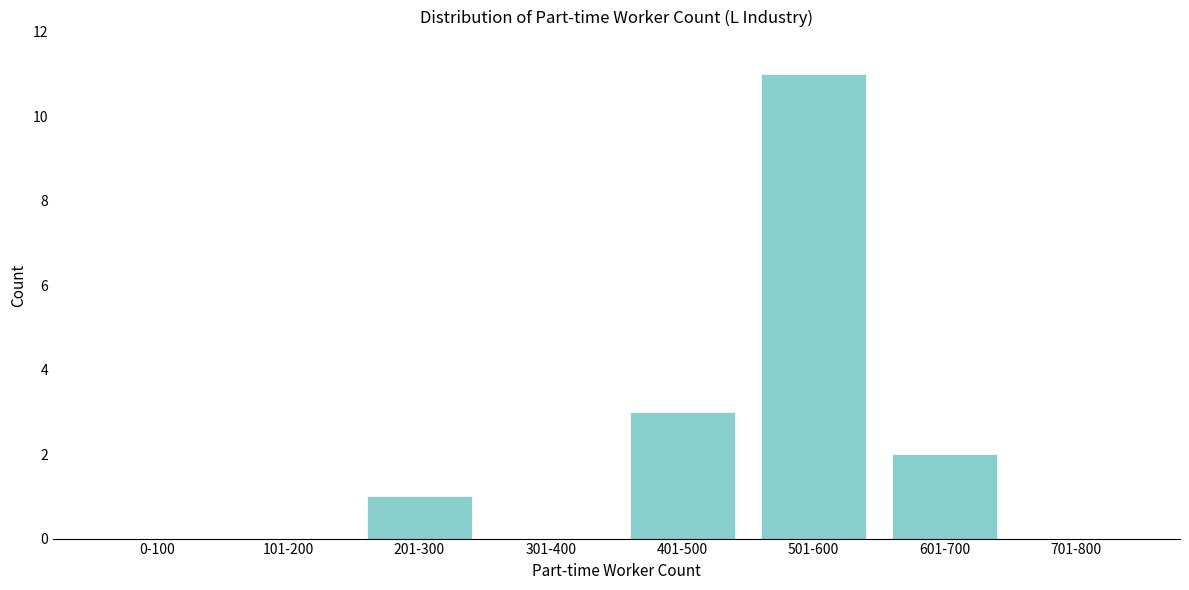

Reading right to left, what are all the values shown in this chart?

701-800=0	601-700=2	501-600=11	401-500=3	301-400=0	201-300=1	101-200=0	0-100=0